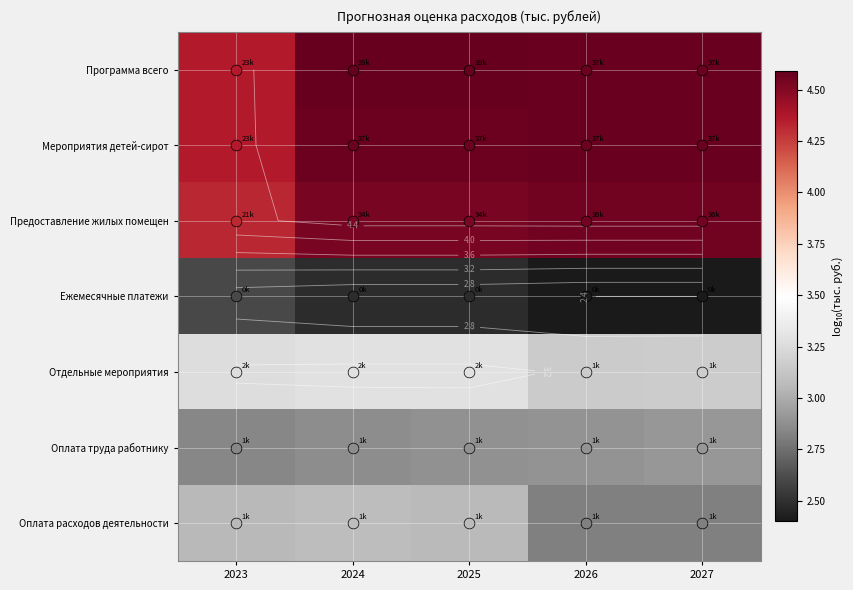

What is the greatest value displayed?

4.6